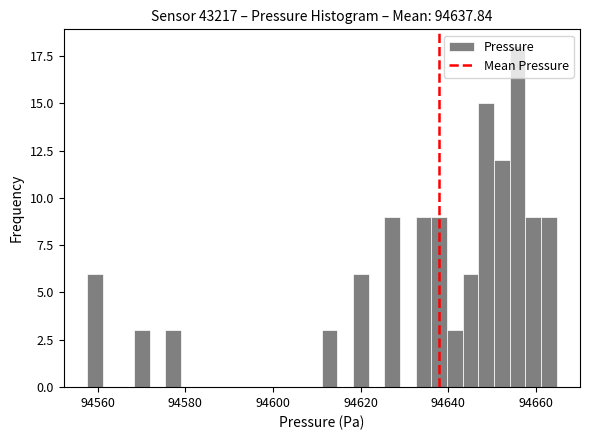

Read against the x-axis, roughly where is the centre of the tallest bar?

94656